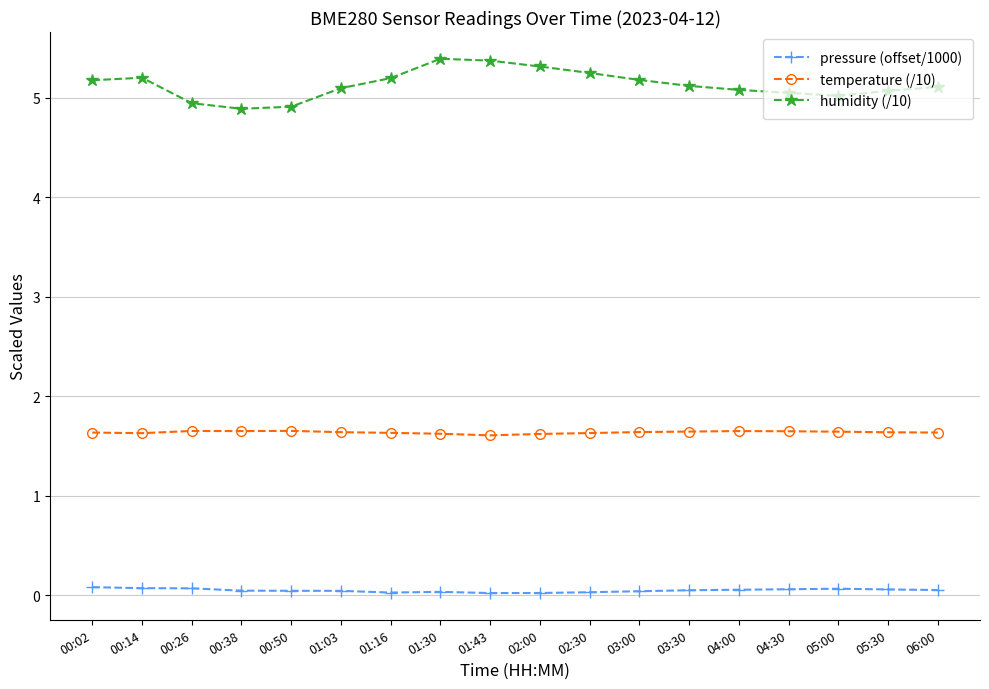

What is the label of the 2nd point from the left?

00:14